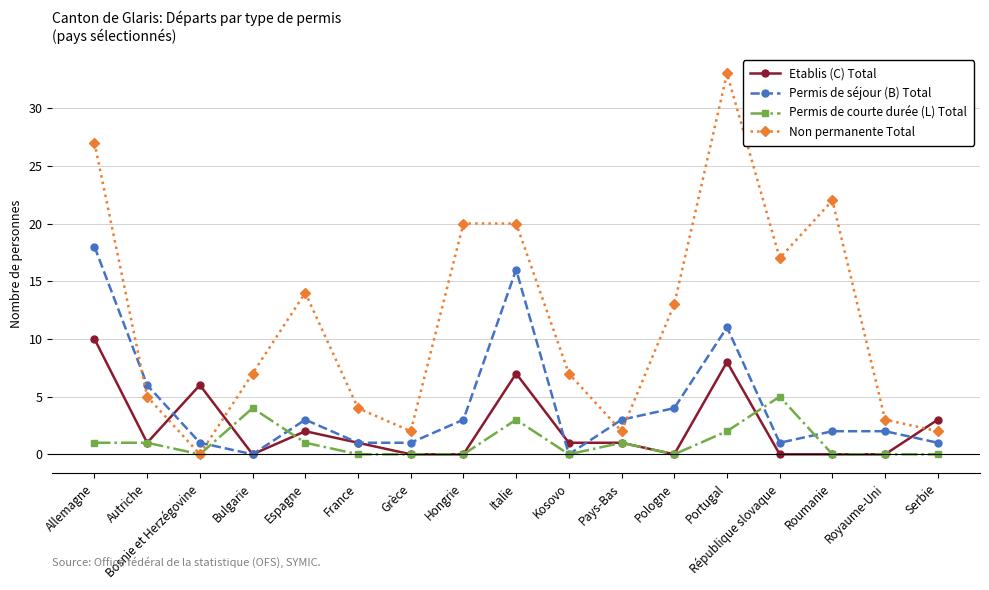

How many lines are shown in the chart?

4